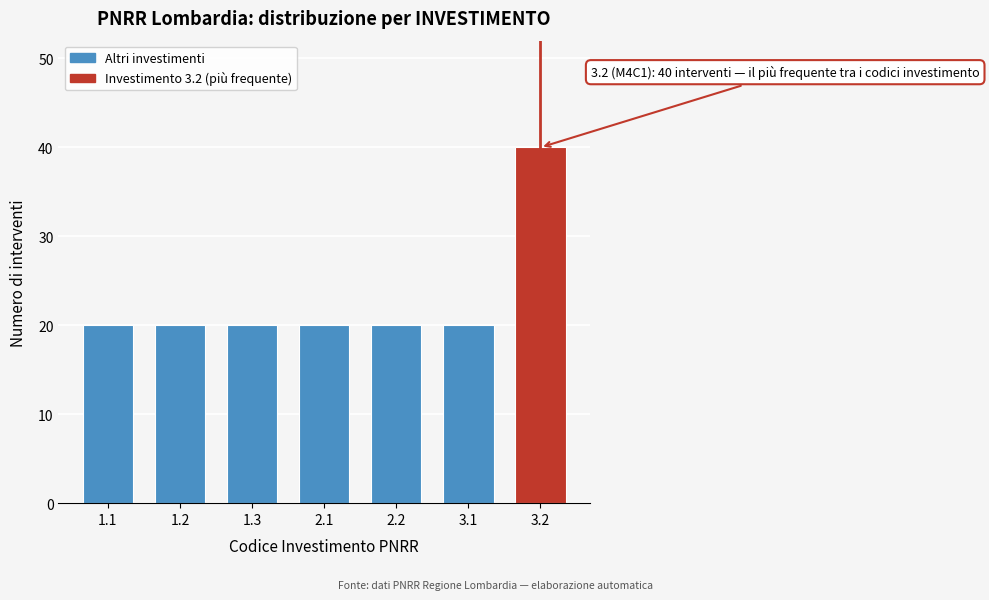

Reading left to right, what are all the values shown in this chart?

20	20	20	20	20	20	40